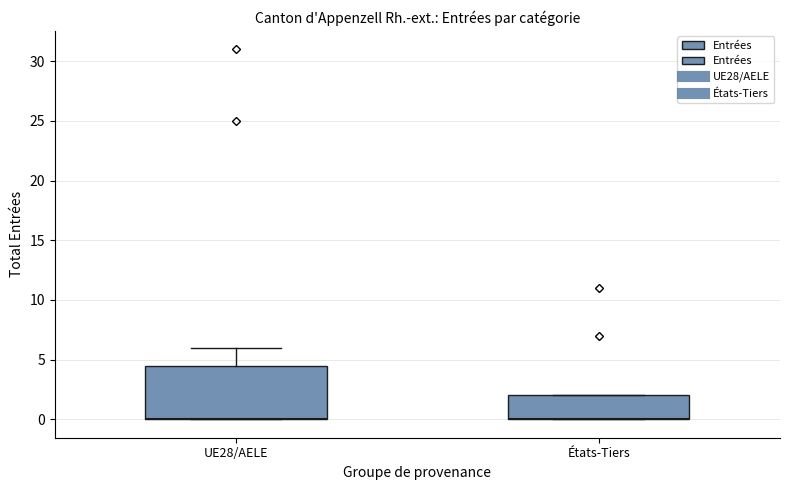

Reading left to right, transcribe this box plot: for each box, give where its median line is, the range the box spans, and where its two whiskers end, as read against the y-axis. The values are not printed on the chart, so give them approximately, as read against the axis.

UE28/AELE: median 0.0 (drawn on the box's lower edge), box 0.0 to 4.5, whiskers 0.0 to 6.0
États-Tiers: median 0.0 (drawn on the box's lower edge), box 0.0 to 2.0, whiskers 0.0 to 2.0